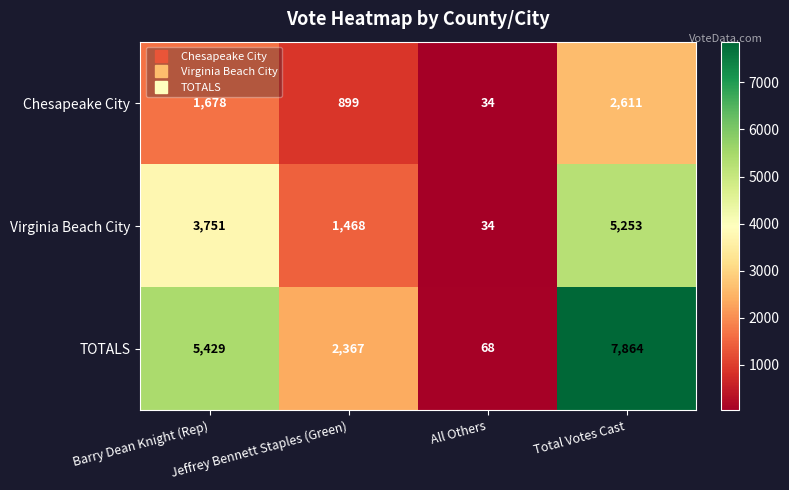

What is the sum of the Virginia Beach City values at Jeffrey Bennett Staples (Green) and All Others?

1502